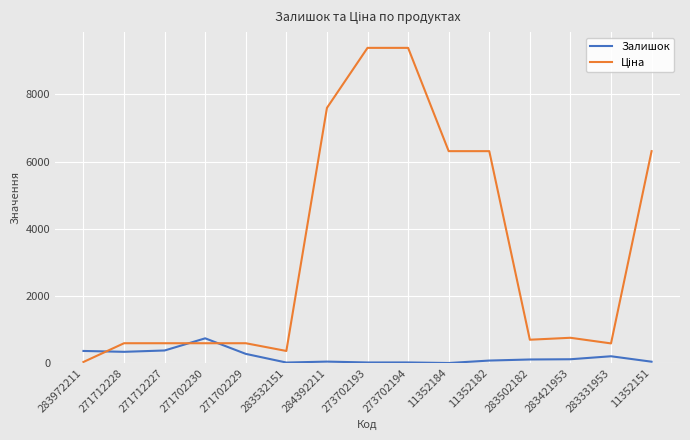

True or false: Залишок has more than 0 points higher than both neighbors.

True